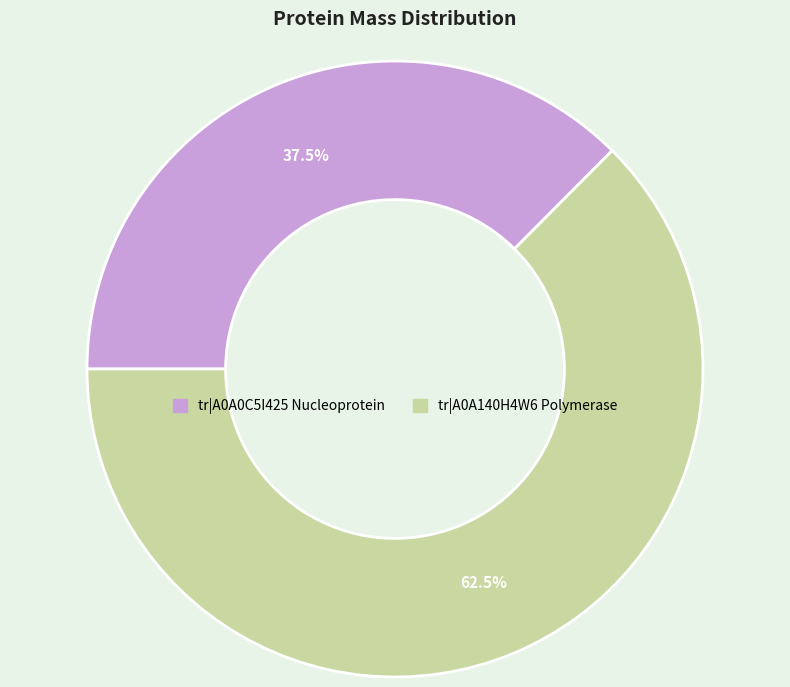

Which slice represents more than half of the pie?

tr|A0A140H4W6 Polymerase